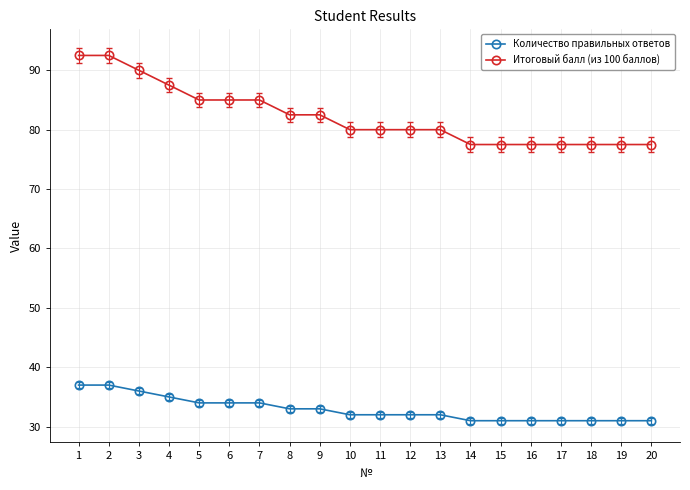

What is the sum of the Количество правильных ответов values at 5 and 1?

71.0